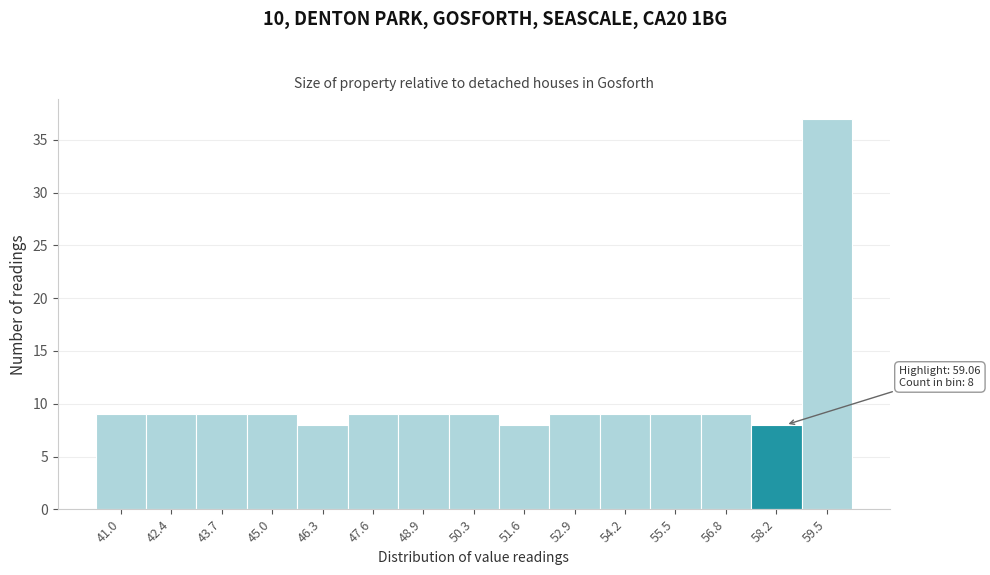

Reading right to left, transcribe all the data shown in this chart.

59.5=37	58.2=8	56.8=9	55.5=9	54.2=9	52.9=9	51.6=8	50.3=9	48.9=9	47.6=9	46.3=8	45.0=9	43.7=9	42.4=9	41.0=9